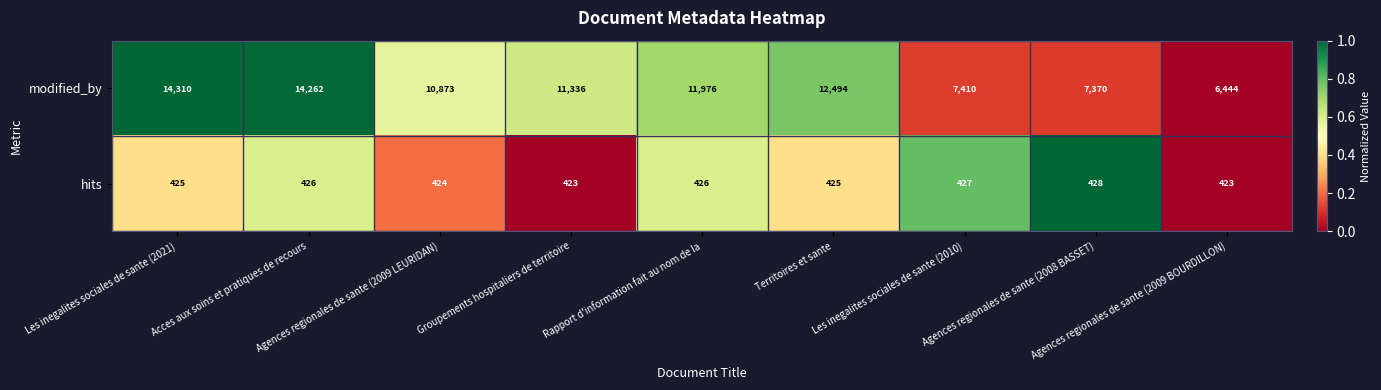

List the series in order of their peak value, lowest first.

hits, modified_by